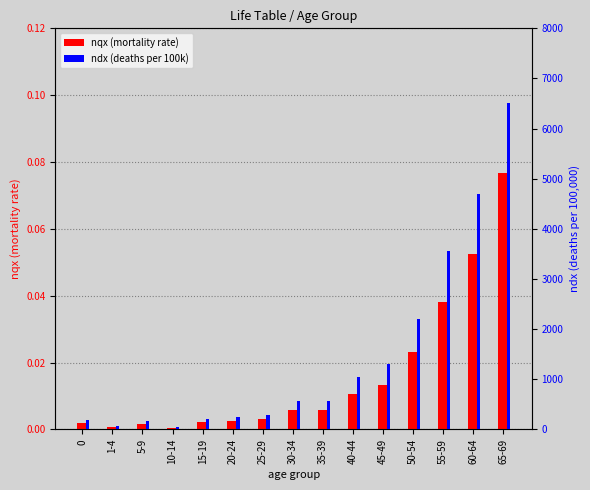

What is the value of the ndx (deaths per 100k) bar at the 2nd from the left?

72.0